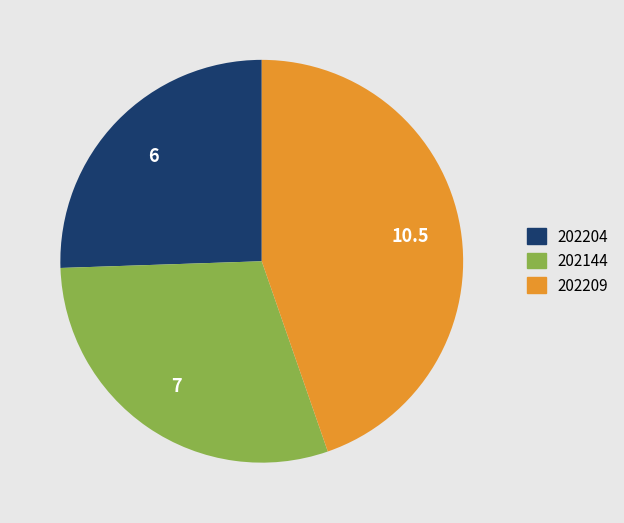

Approximately how many times larger is the value at 202144 compared to 202209?

0.7